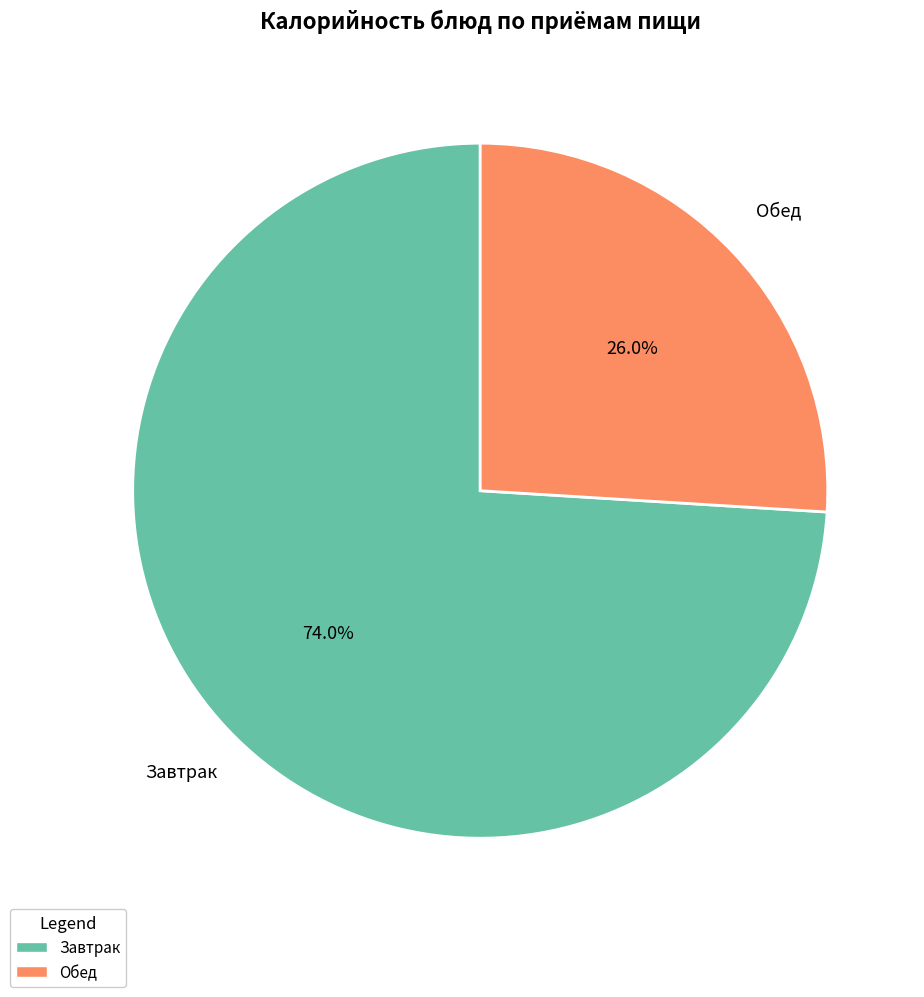

Is there any slice that represents more than half of the pie?

Yes